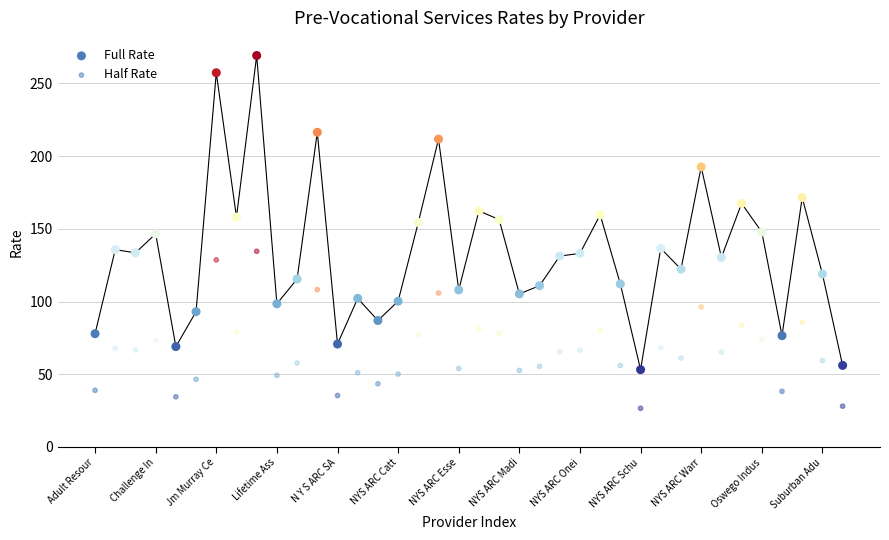

How many data points are displayed?

76